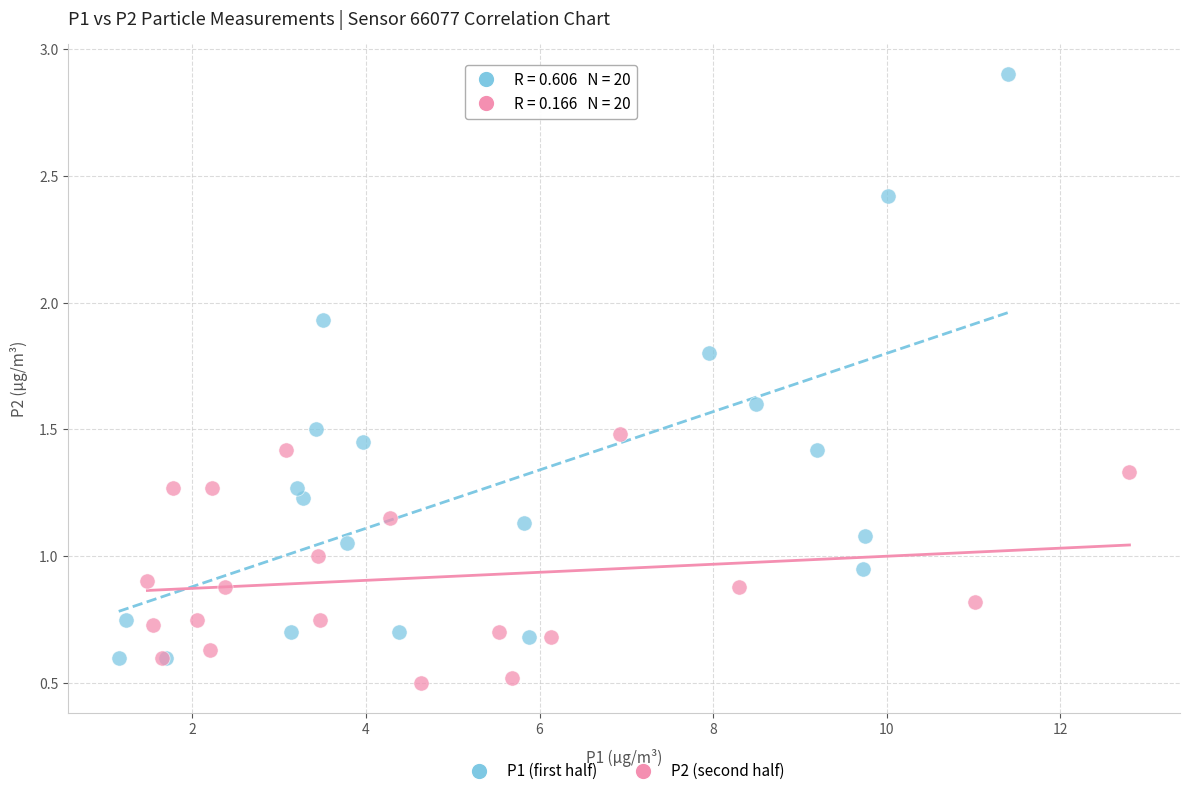

What are all the series names shown in the legend?

P1 (first half), P2 (second half)